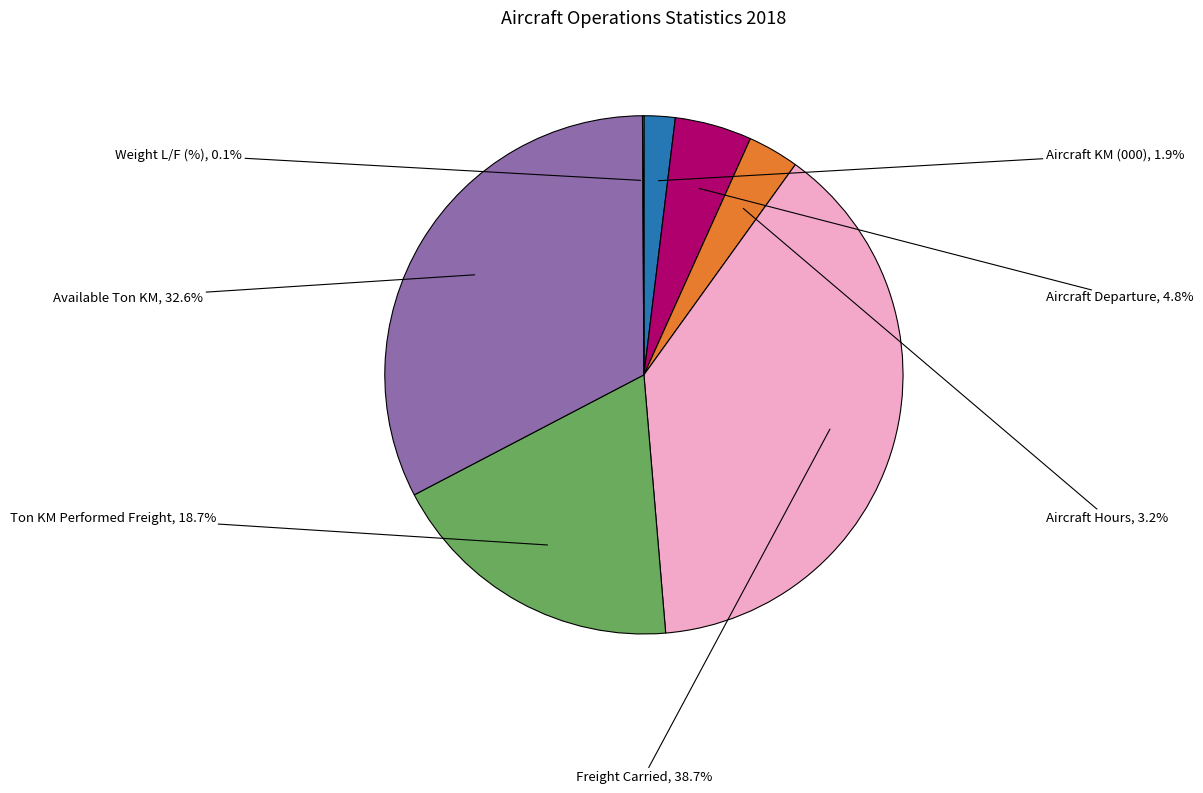

Does any single category account for the majority?

No